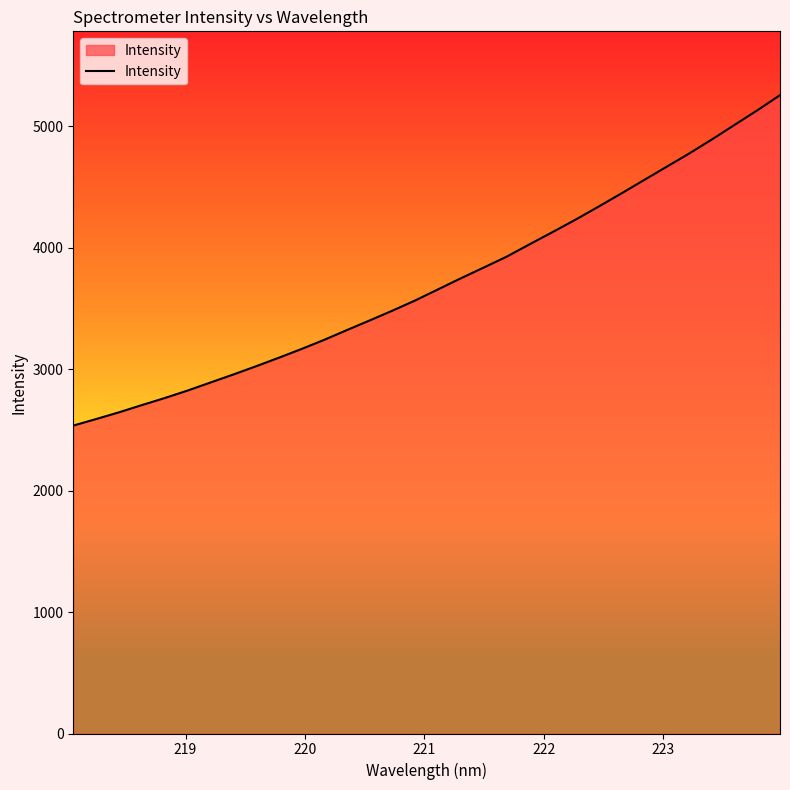

What is the smallest value displayed?

2535.8